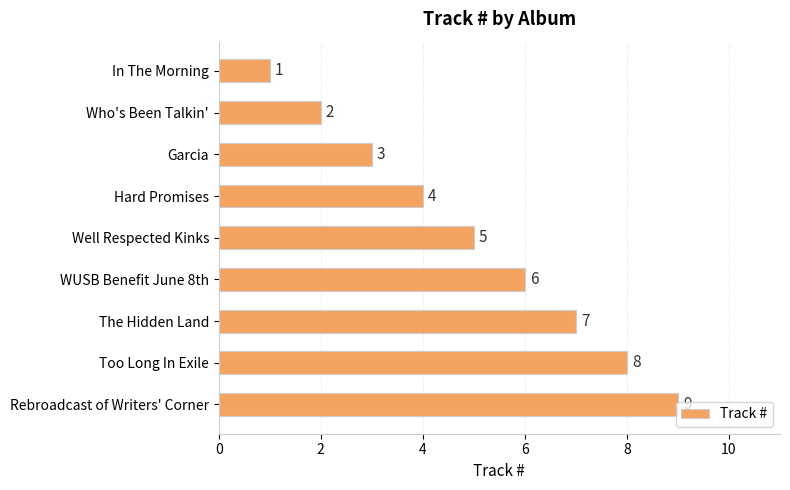

What is the change in value from Who's Been Talkin' to Hard Promises?

+2